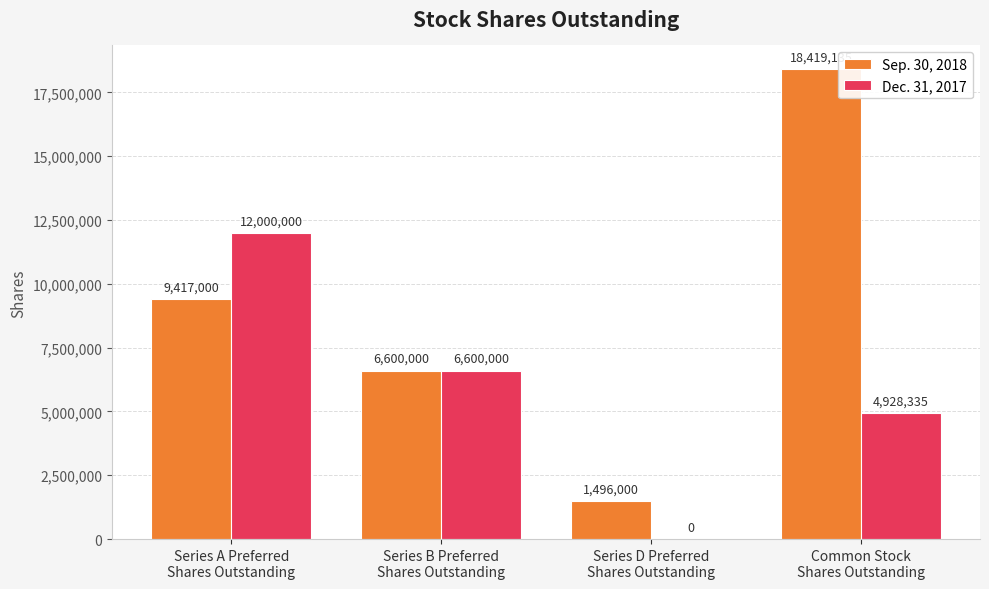

Reading left to right, what are all the values shown in this chart?

Sep. 30, 2018: Series A Preferred
Shares Outstanding=9417000	Series B Preferred
Shares Outstanding=6600000	Series D Preferred
Shares Outstanding=1496000	Common Stock
Shares Outstanding=18419135
Dec. 31, 2017: Series A Preferred
Shares Outstanding=12000000	Series B Preferred
Shares Outstanding=6600000	Series D Preferred
Shares Outstanding=0	Common Stock
Shares Outstanding=4928335